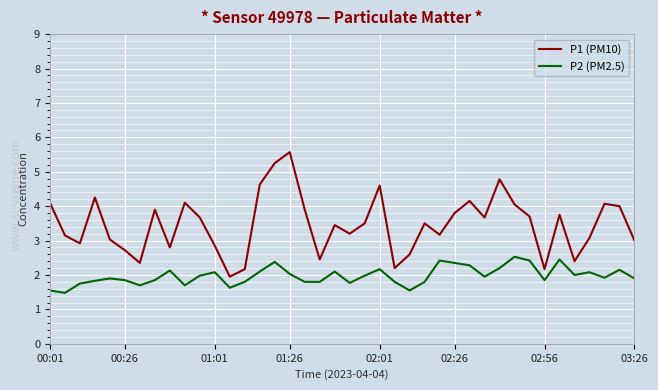

Rank the series by their maximum value, from highest to lowest.

P1 (PM10), P2 (PM2.5)